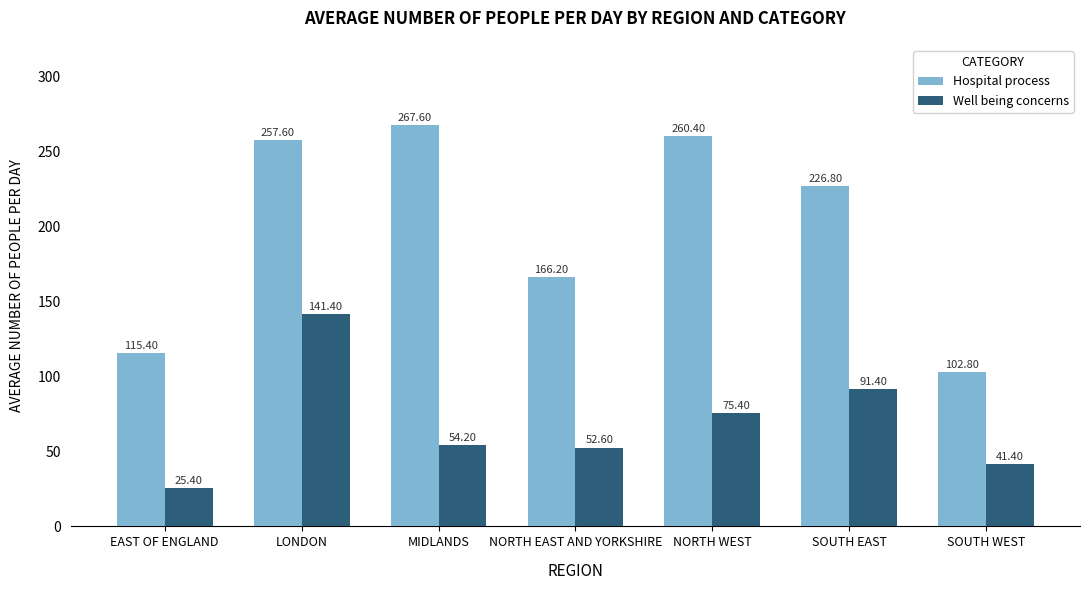

What is the average value of the Hospital process series?

199.5